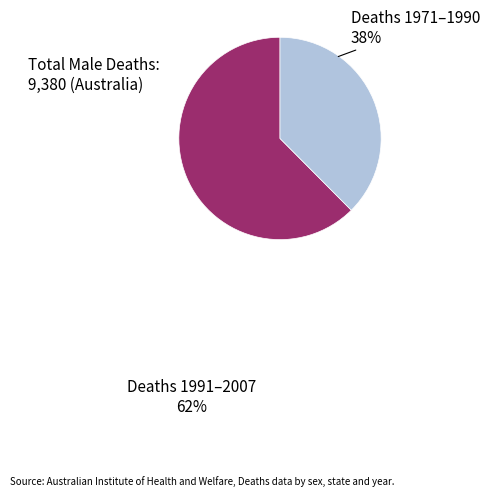

Is there any slice that represents more than half of the pie?

Yes